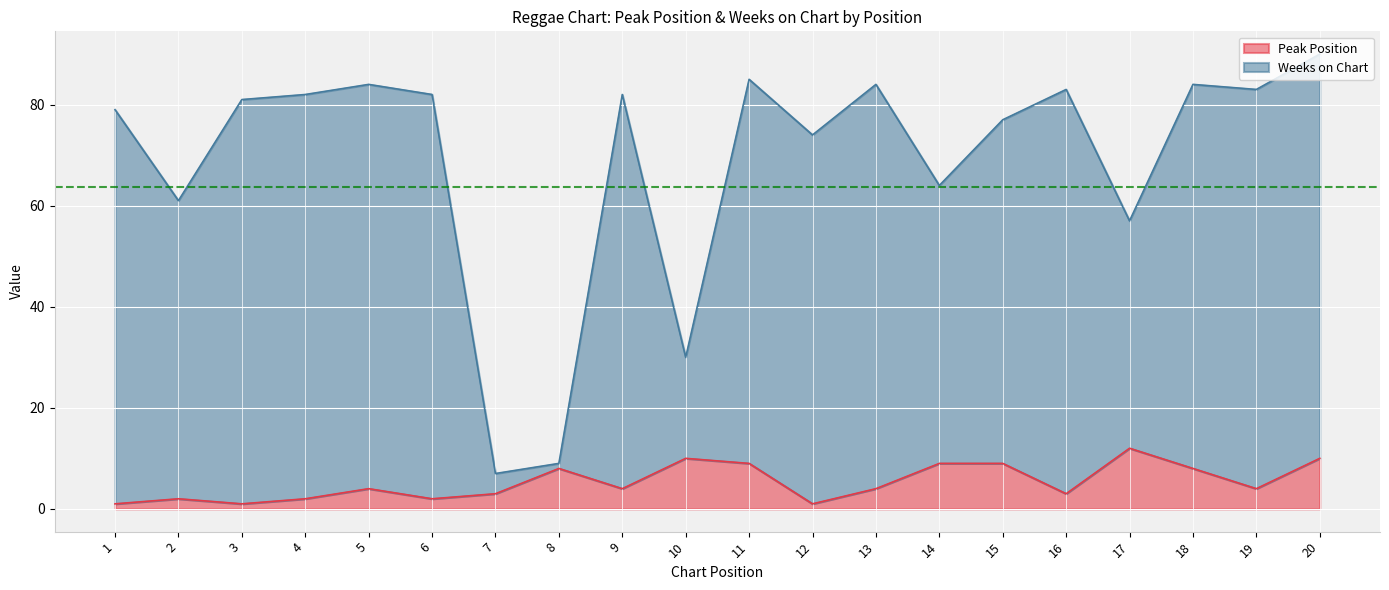

At which category does Weeks on Chart reach its first local valley?

2